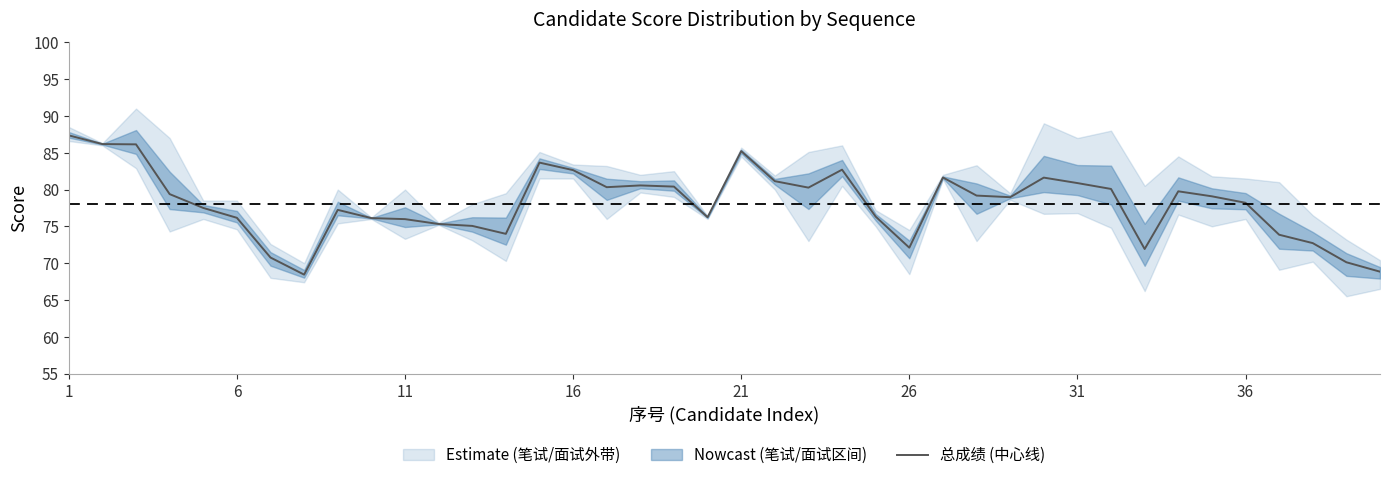

How many data points does each series have?

40